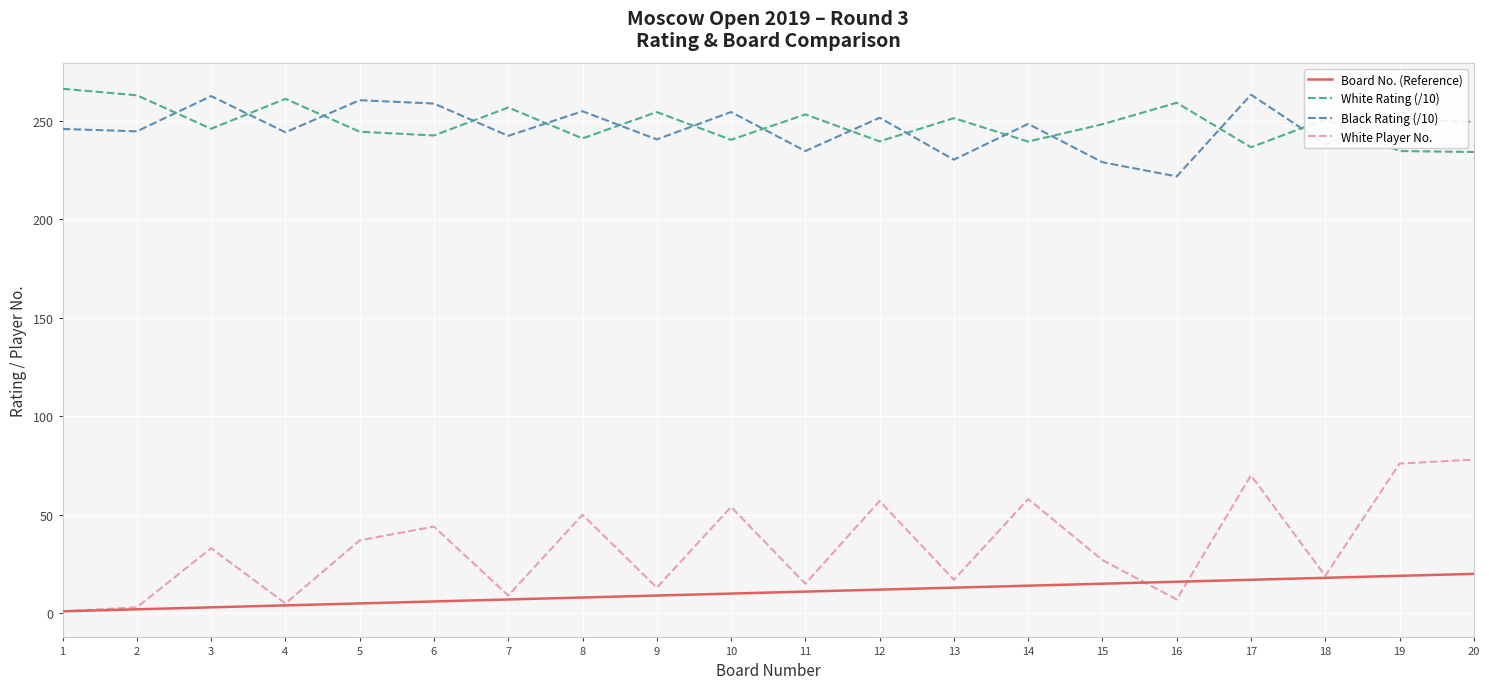

What is the maximum value shown in the chart?

266.3